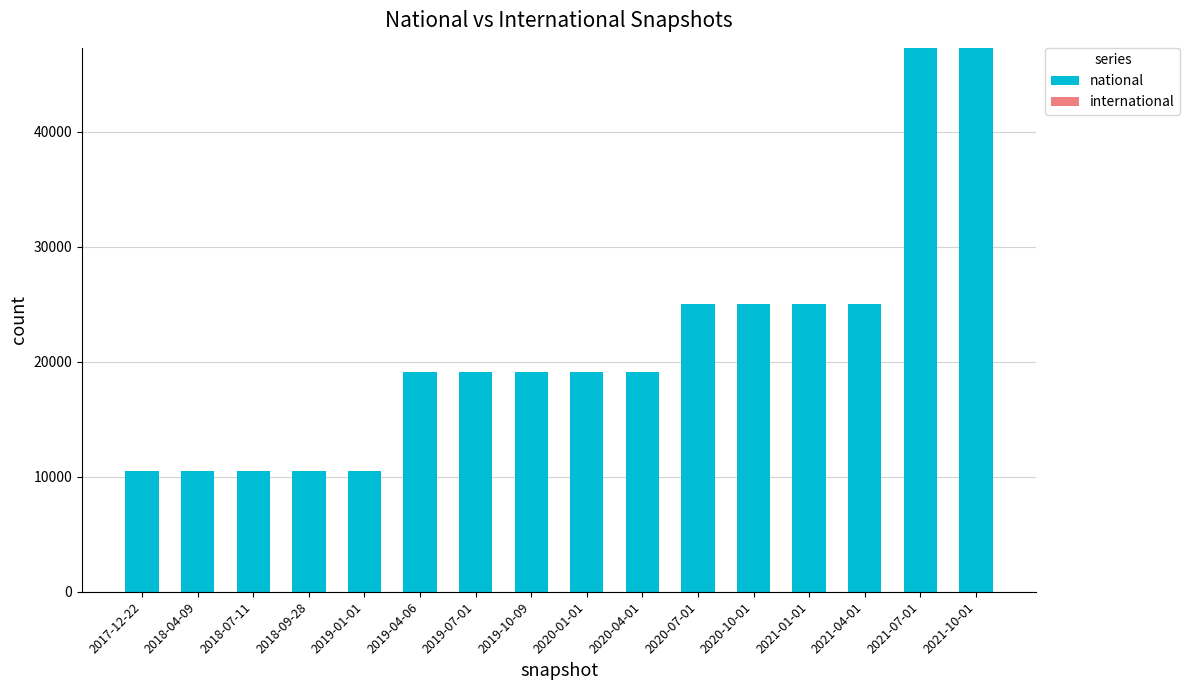

Reading left to right, transcribe all the data shown in this chart.

10508	10508	10508	10508	10508	19097	19097	19097	19097	19097	25008	25008	25008	25008	47316	47316